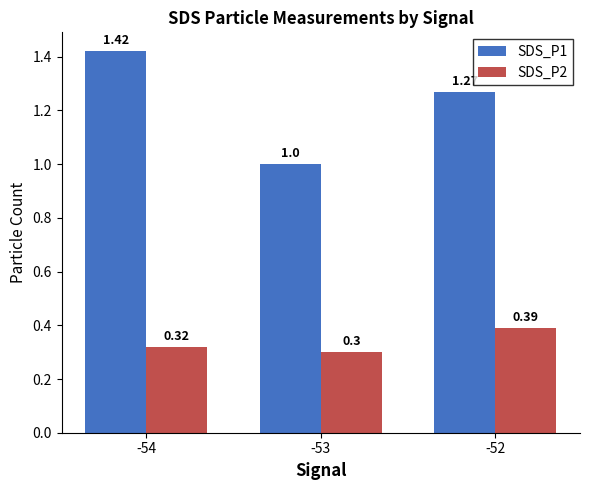

Which label corresponds to the smallest value in the chart?

-53